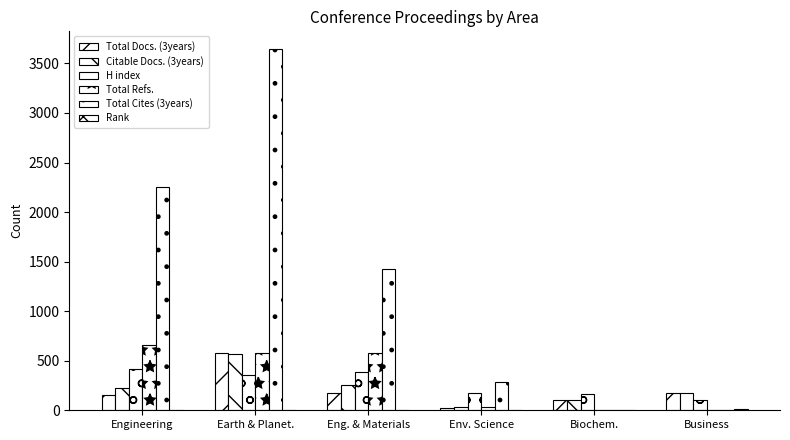

Which series has the widest spread of values?

Total Cites (3years)